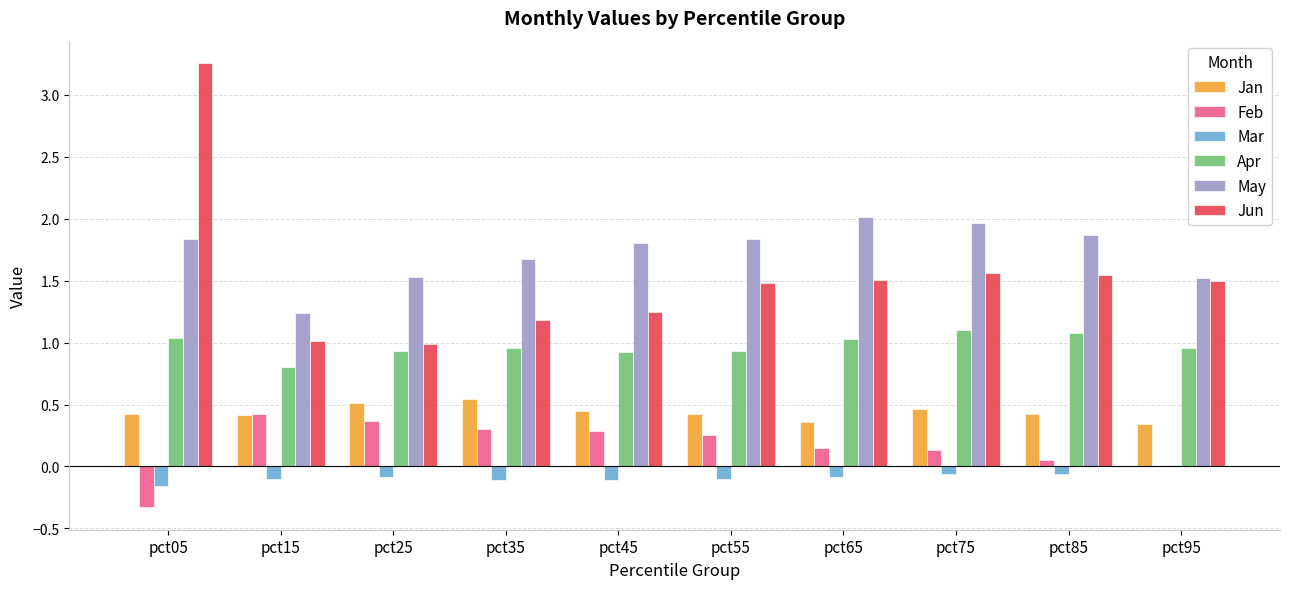

Which series changed the most between pct25 and pct55?

Jun